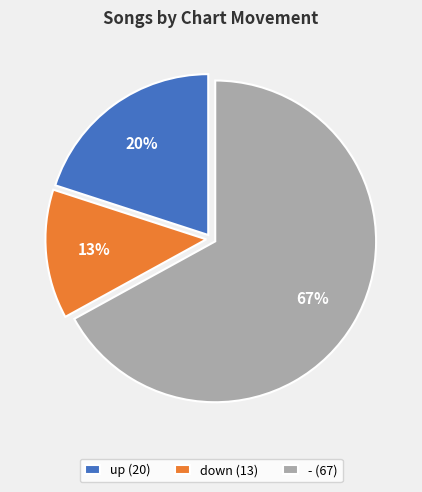

Which category has the biggest portion of the pie?

-